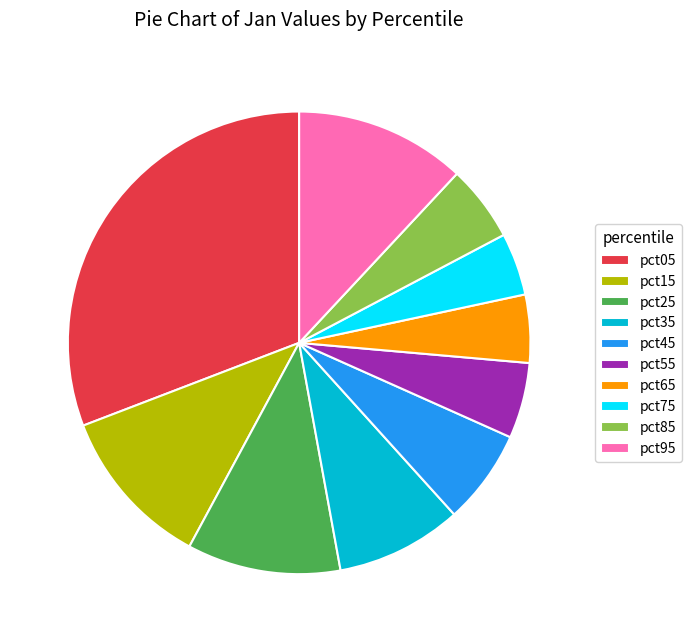

Which category has the biggest portion of the pie?

pct05